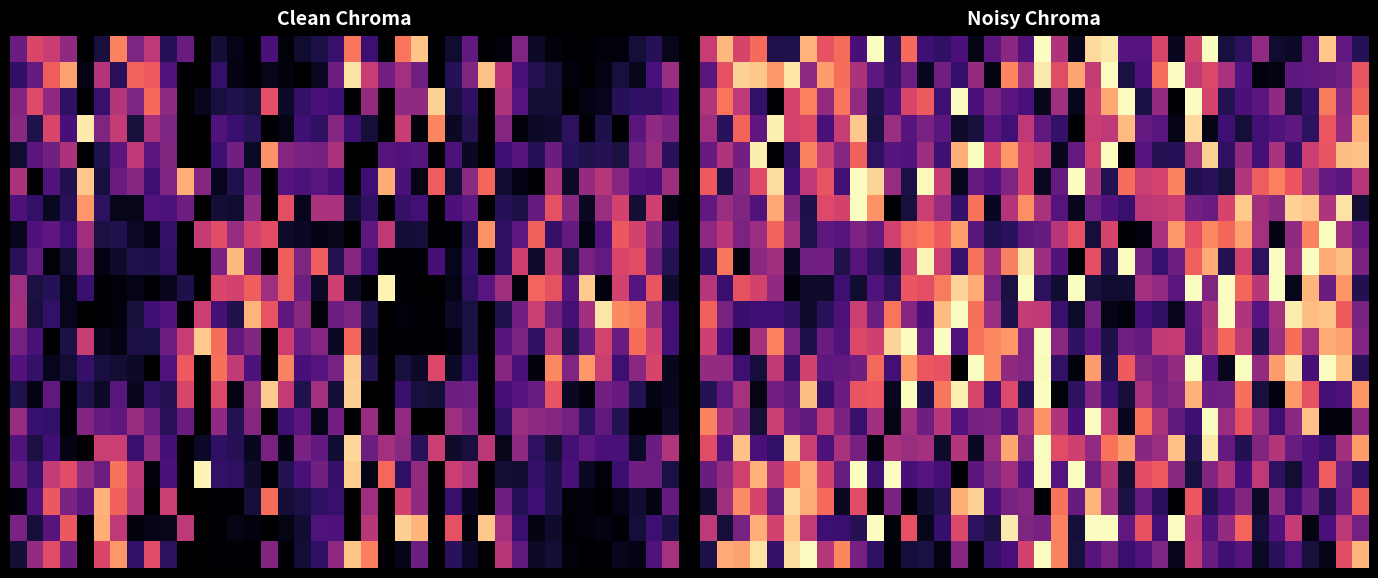

How many series are shown in this chart?

20